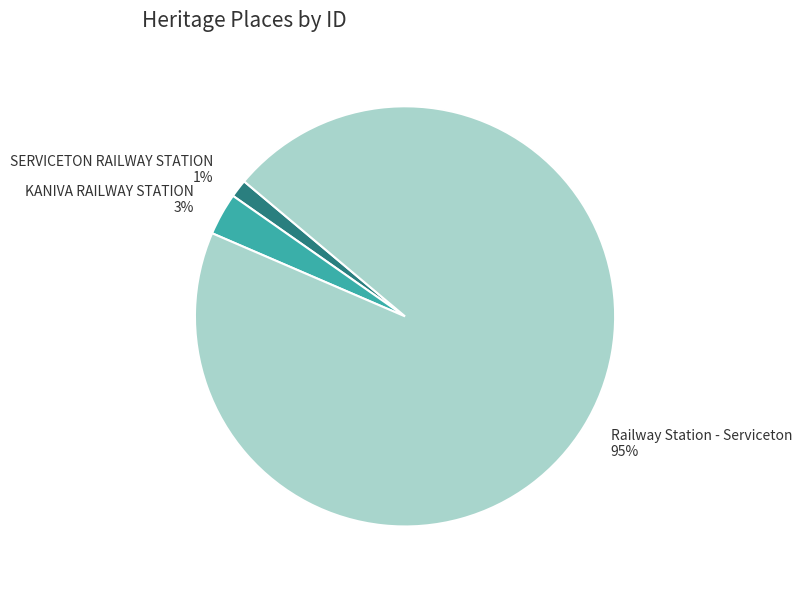

To the nearest percent, what is the average slice percentage?

33%